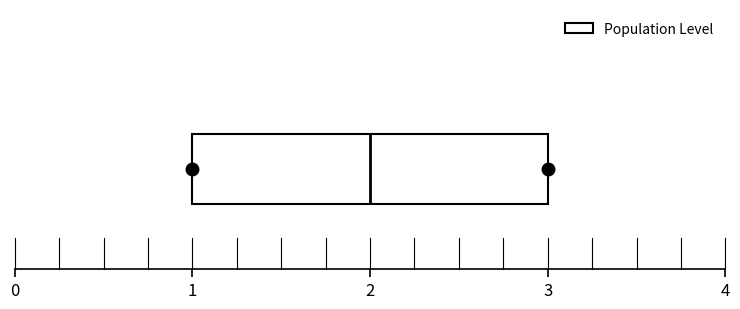

Where is the left edge of the box on the x-axis? The values are not printed on the chart, so give them approximately, as read against the axis.

1